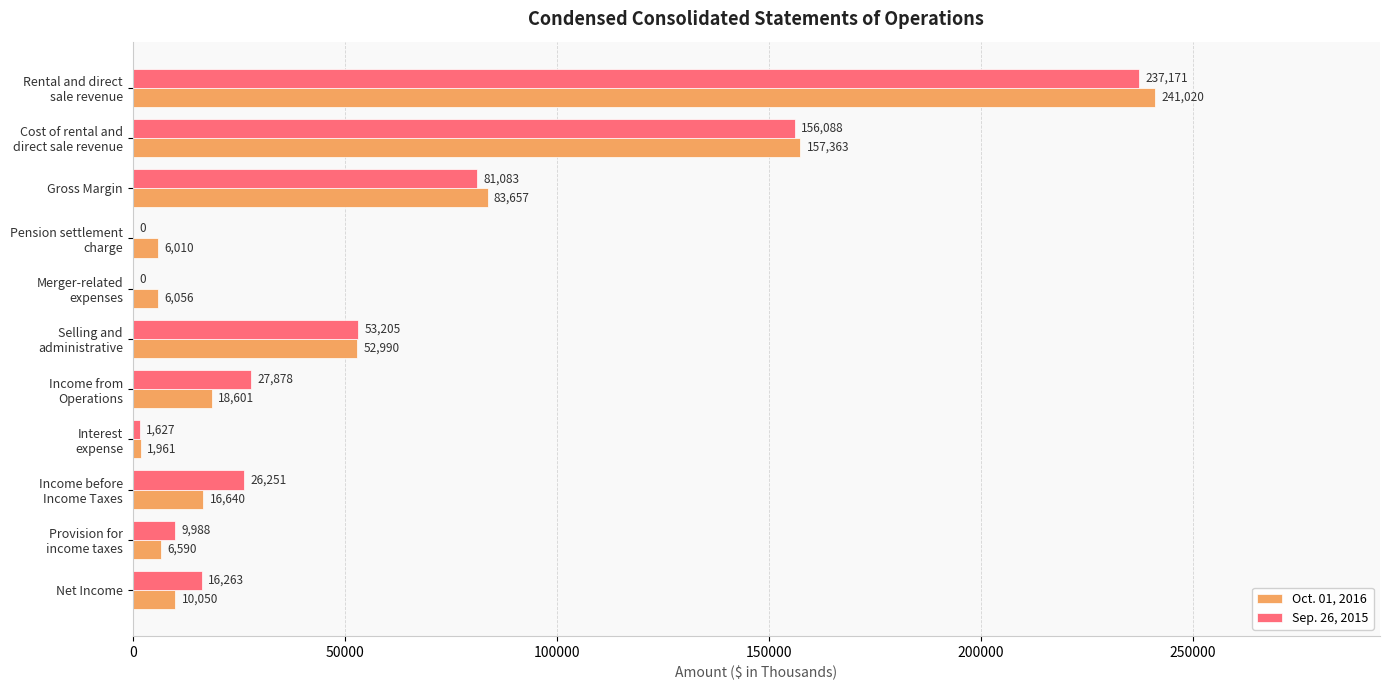

What is the average value of the Oct. 01, 2016 series?

54631